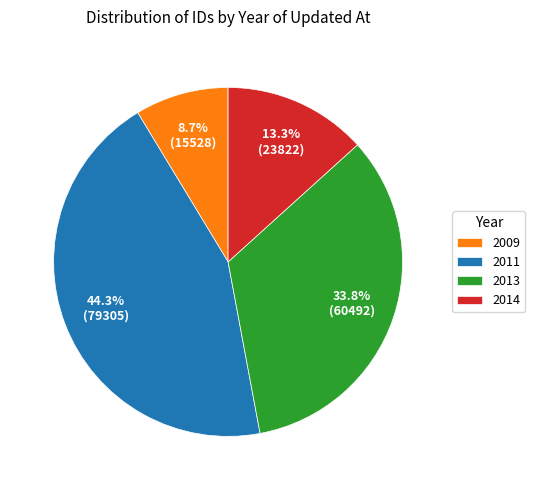

Rank the categories by value from lowest to highest.

2009, 2014, 2013, 2011